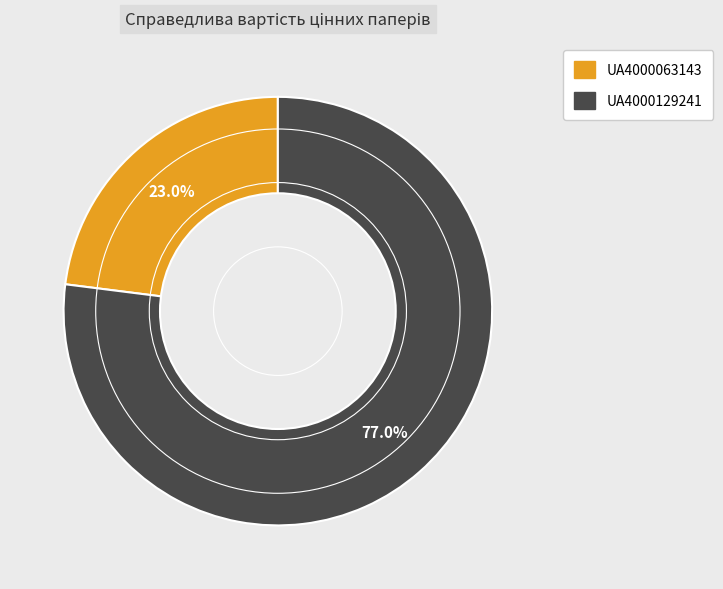

Which slice is the largest?

UA4000129241